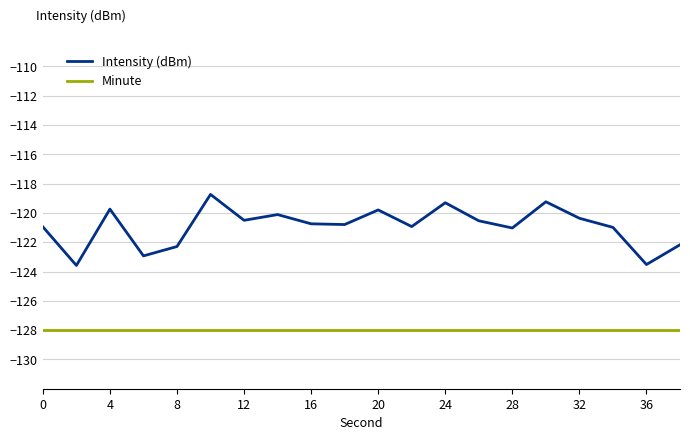

True or false: Intensity (dBm) and Minute cross at least once.

False